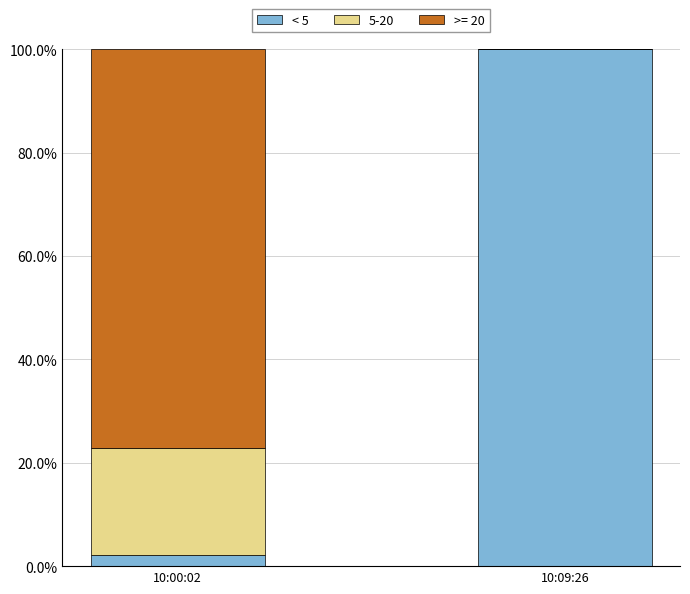

The value of < 5 at 10:00:02 is 2.2. True or false?

True